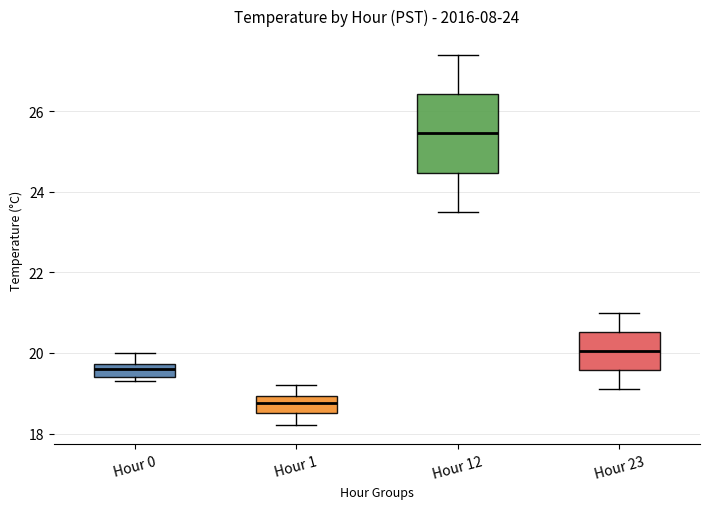

Reading left to right, read every box against the y-axis: the position of its median line, the range the box covers, and the ends of its whiskers. The values are not printed on the chart, so give them approximately, as read against the axis.

Hour 0: median 19.6, box 19.4 to 19.8, whiskers 19.4 (just below the box's lower edge) to 20.0
Hour 1: median 18.8, box 18.6 to 19.0, whiskers 18.2 to 19.2
Hour 12: median 25.4, box 24.4 to 26.4, whiskers 23.6 to 27.4
Hour 23: median 20.0, box 19.6 to 20.6, whiskers 19.2 to 21.0